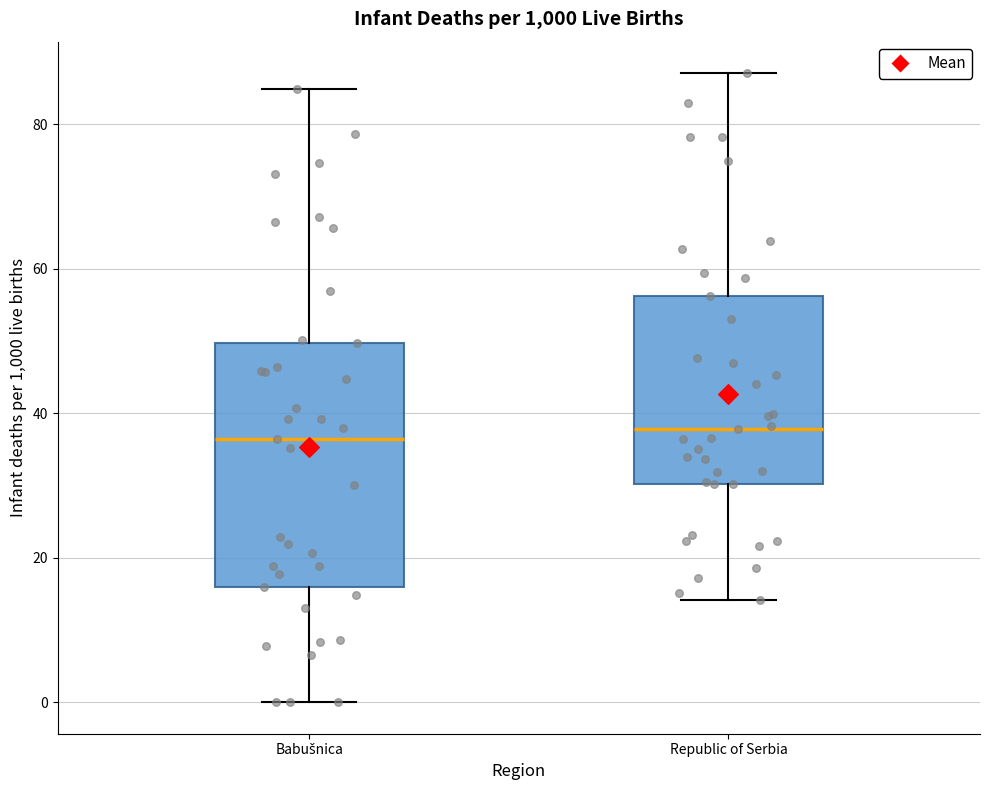

Reading left to right, read every box against the y-axis: the position of its median line, the range the box covers, and the ends of its whiskers. The values are not printed on the chart, so give them approximately, as read against the axis.

Babušnica: median 36, box 16 to 50, whiskers 0 to 84
Republic of Serbia: median 38, box 30 to 56, whiskers 14 to 88